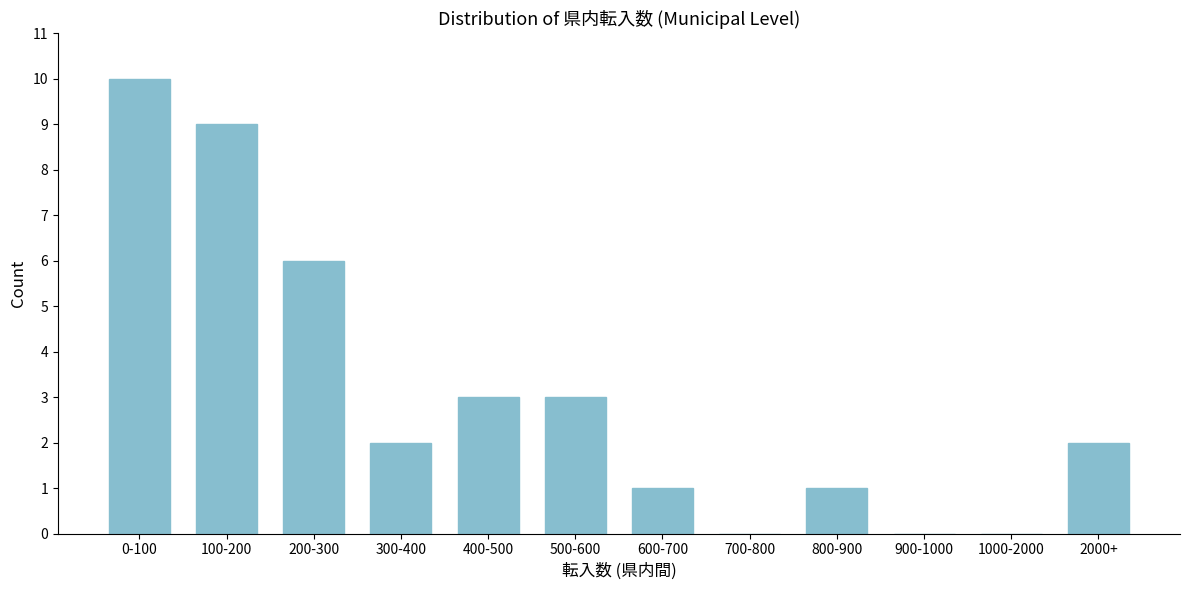

Reading left to right, list all the values displayed in this chart.

0-100=10	100-200=9	200-300=6	300-400=2	400-500=3	500-600=3	600-700=1	700-800=0	800-900=1	900-1000=0	1000-2000=0	2000+=2